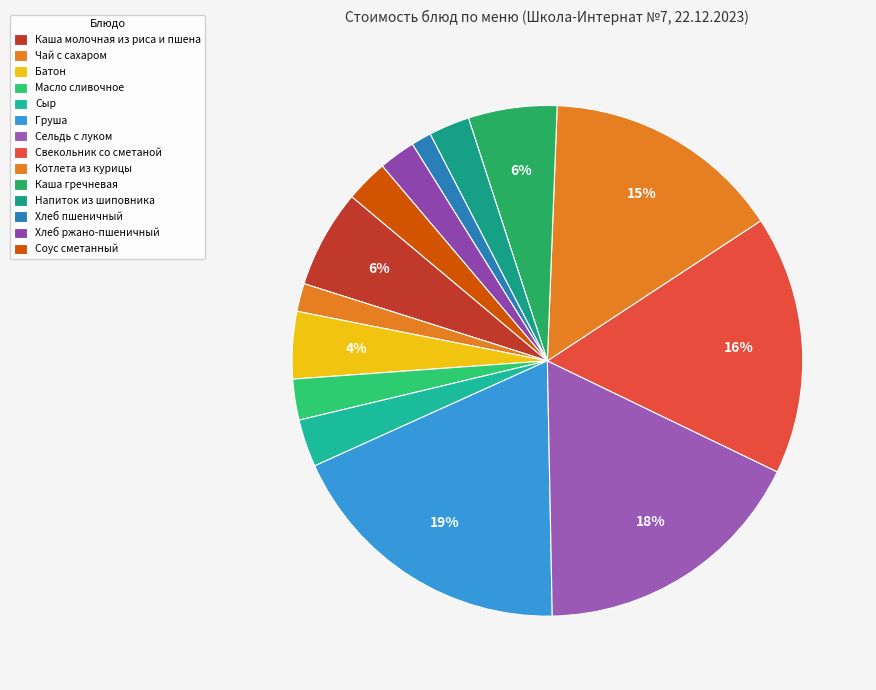

To the nearest percent, what is the combined percentage of Каша гречневая and Сыр?

9%